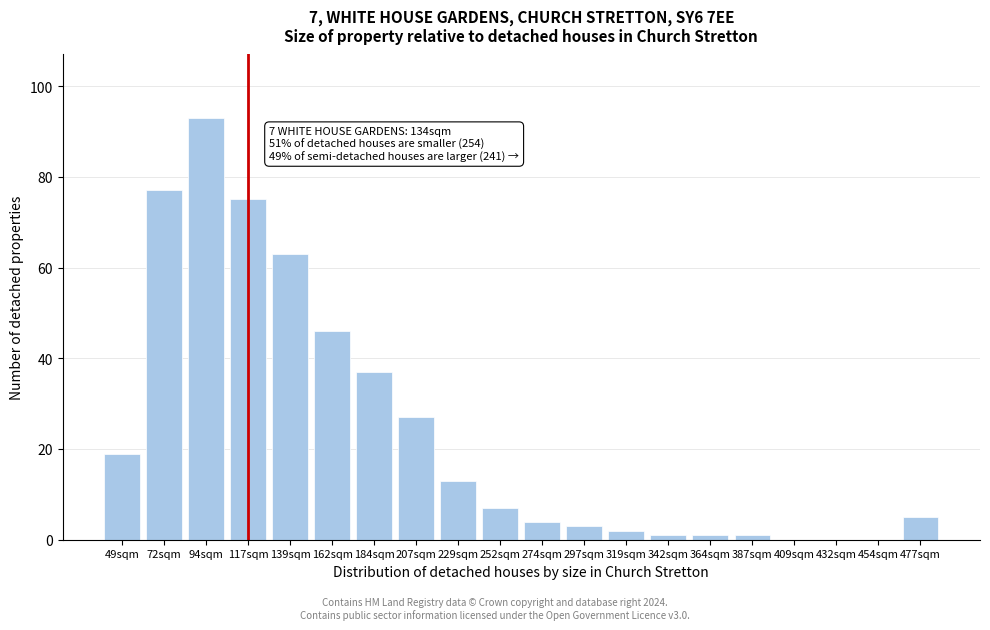

Reading left to right, list all the values displayed in this chart.

49sqm=19	72sqm=77	94sqm=93	117sqm=75	139sqm=63	162sqm=46	184sqm=37	207sqm=27	229sqm=13	252sqm=7	274sqm=4	297sqm=3	319sqm=2	342sqm=1	364sqm=1	387sqm=1	409sqm=0	432sqm=0	454sqm=0	477sqm=5